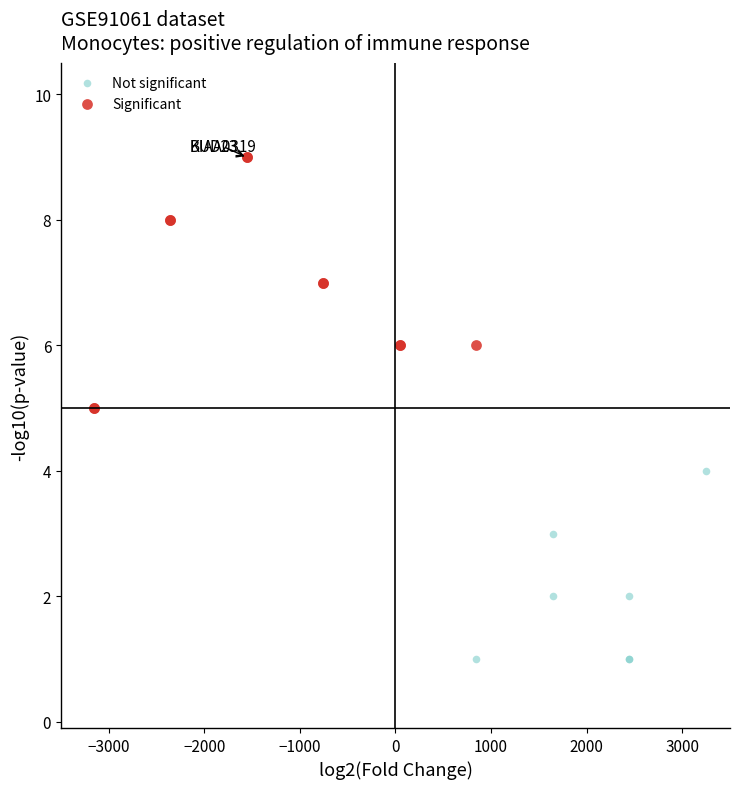

Which series reaches the maximum Y coordinate?

Significant